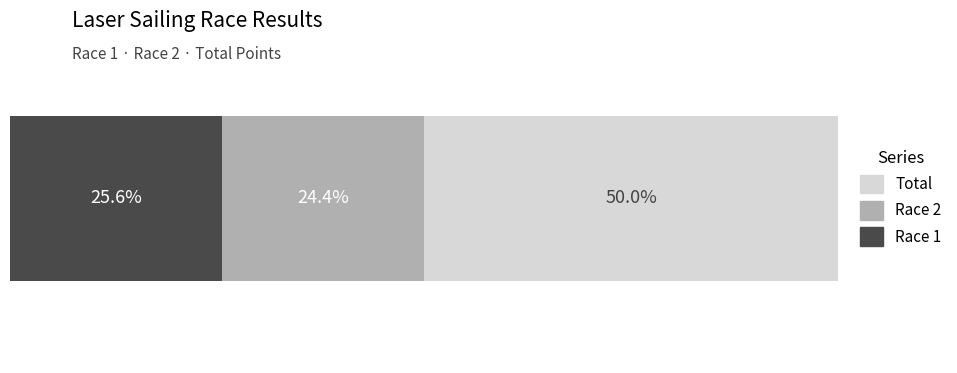

What are all the series names shown in the legend?

Total, Race 2, Race 1